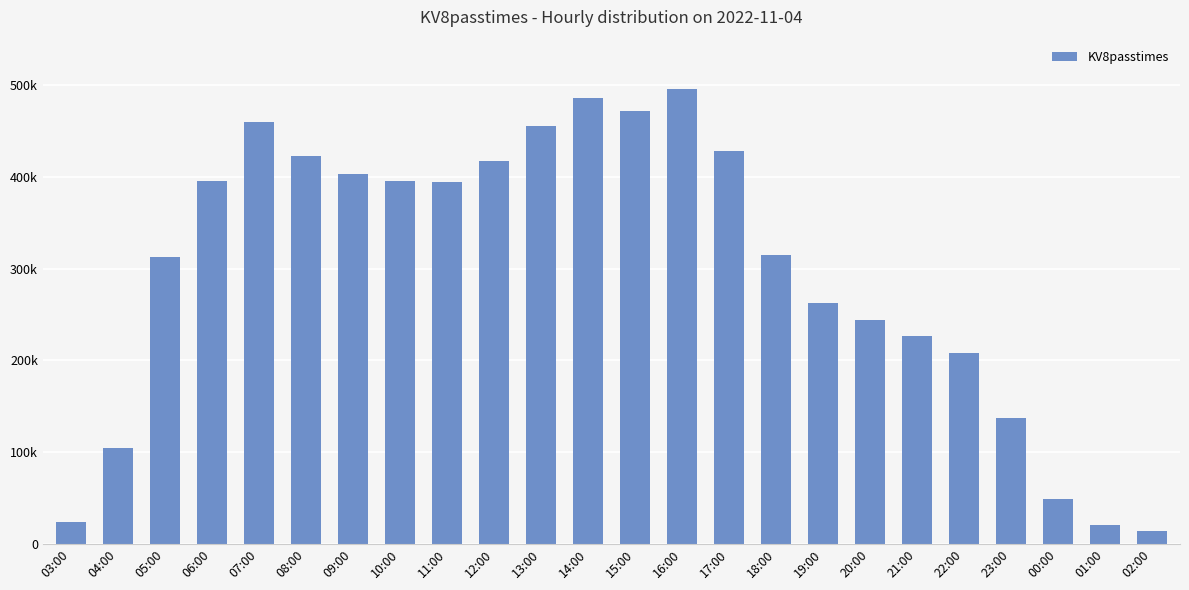

List the labels in order of value, smallest first.

02:00, 01:00, 03:00, 00:00, 04:00, 23:00, 22:00, 21:00, 20:00, 19:00, 05:00, 18:00, 11:00, 10:00, 06:00, 09:00, 12:00, 08:00, 17:00, 13:00, 07:00, 15:00, 14:00, 16:00